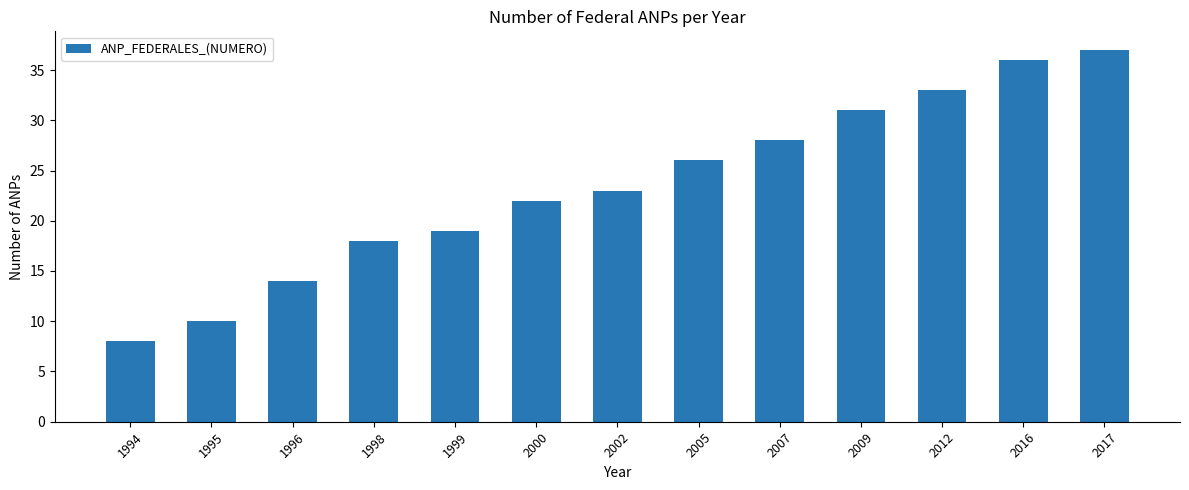

Rank the categories by value from highest to lowest.

2017, 2016, 2012, 2009, 2007, 2005, 2002, 2000, 1999, 1998, 1996, 1995, 1994